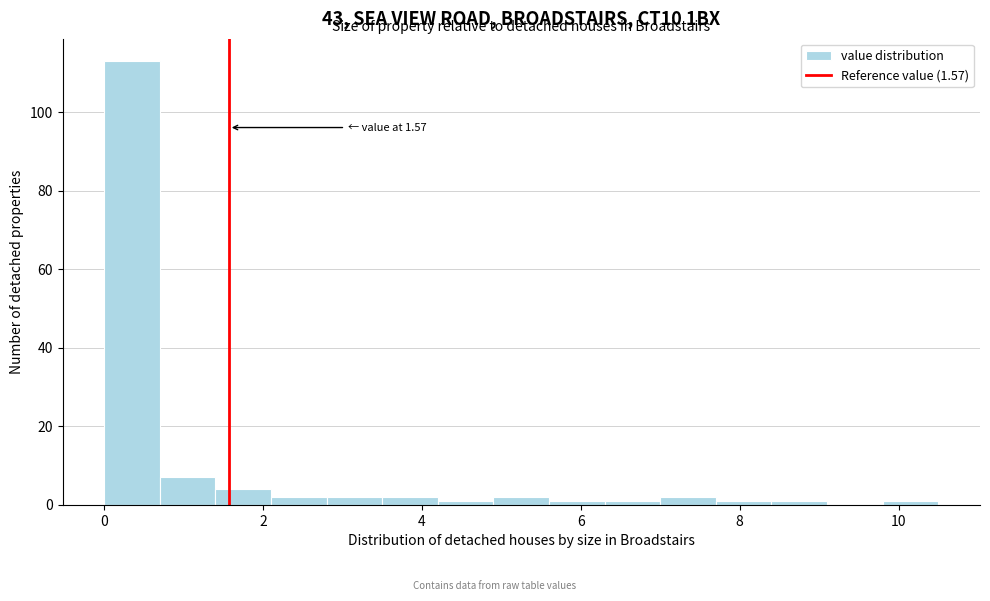

Around what value on the x-axis is the tallest bar? Give the approximate position of its centre, as read against the axis.

0.4